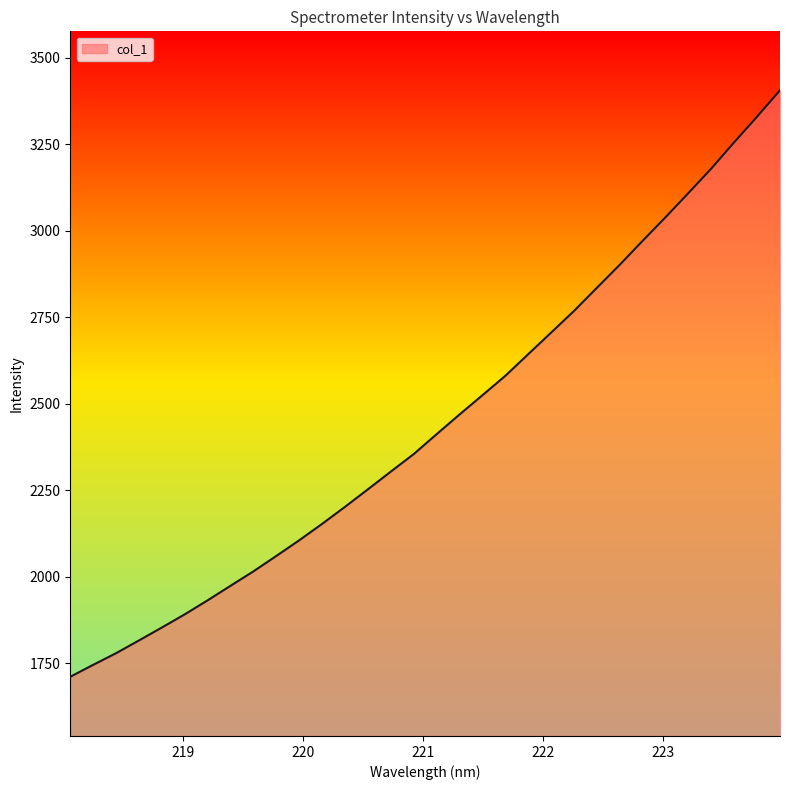

What is the smallest value displayed?

1711.3